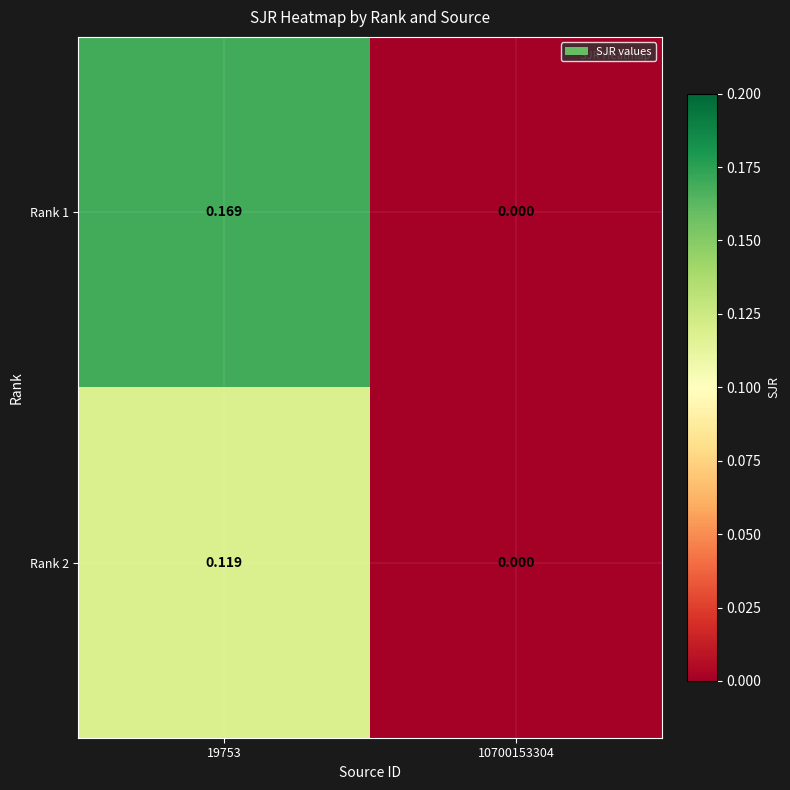

Is the value of Rank 2 at 19753 greater than the value of Rank 1 at 19753?

No